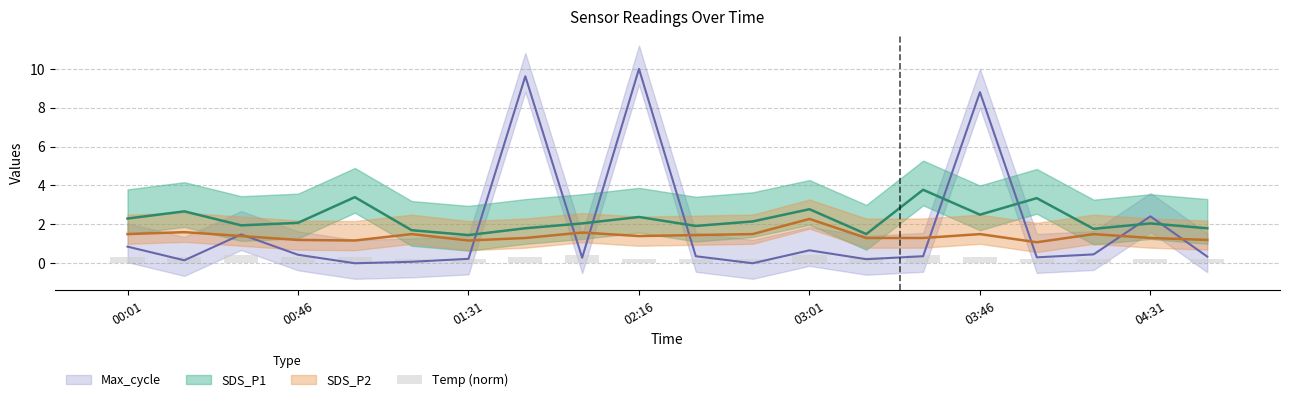

How many bars are there in total?

20